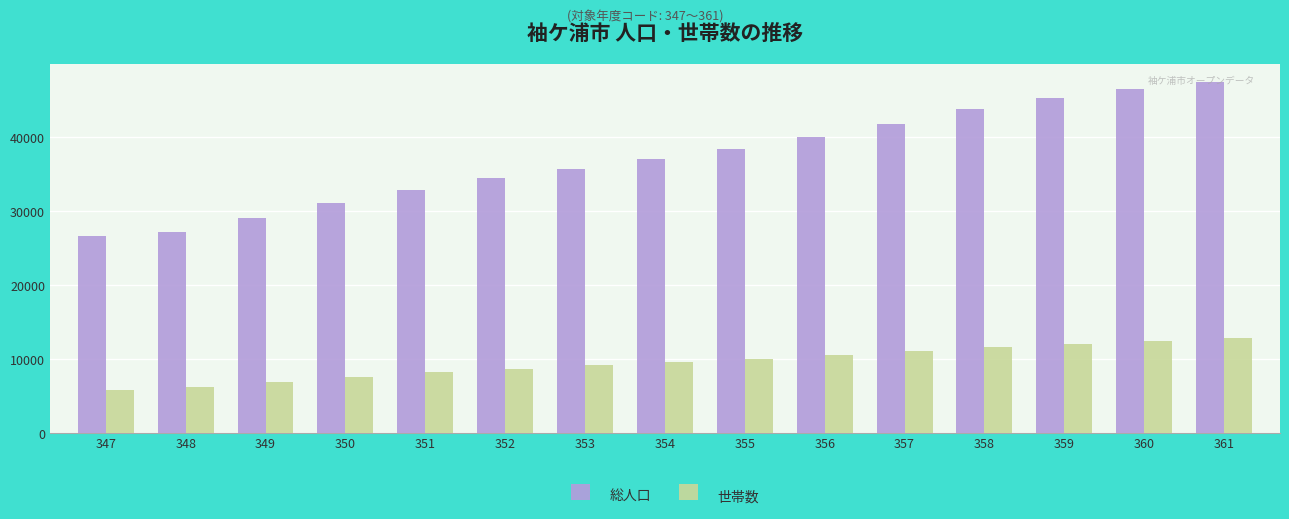

How many distinct data groups are displayed?

2